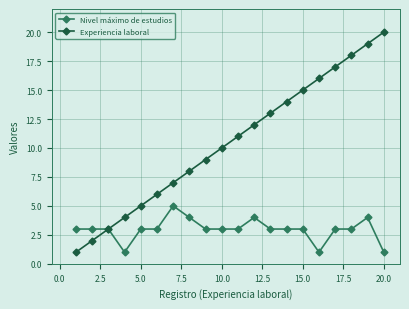

True or false: Experiencia laboral has more than 1 points higher than both neighbors.

False